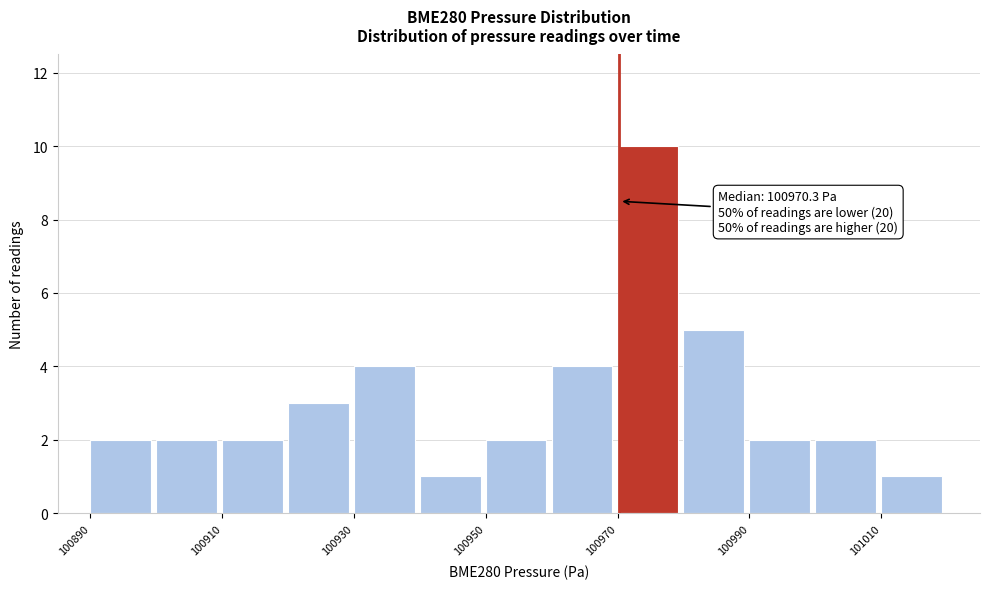

Which range on the x-axis has the tallest bar?

100970 to 100980